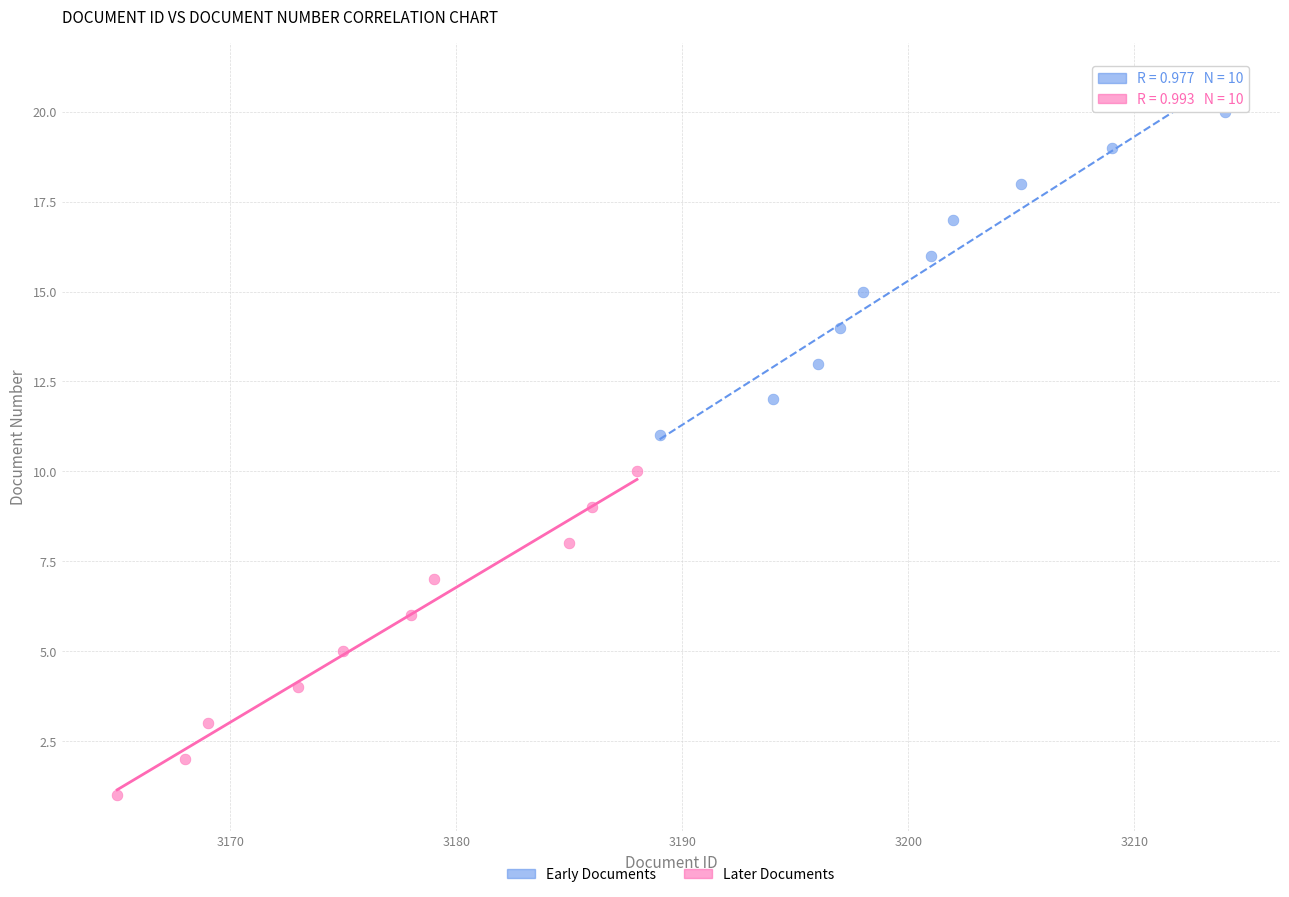

Which series reaches the maximum Y coordinate?

Early Documents